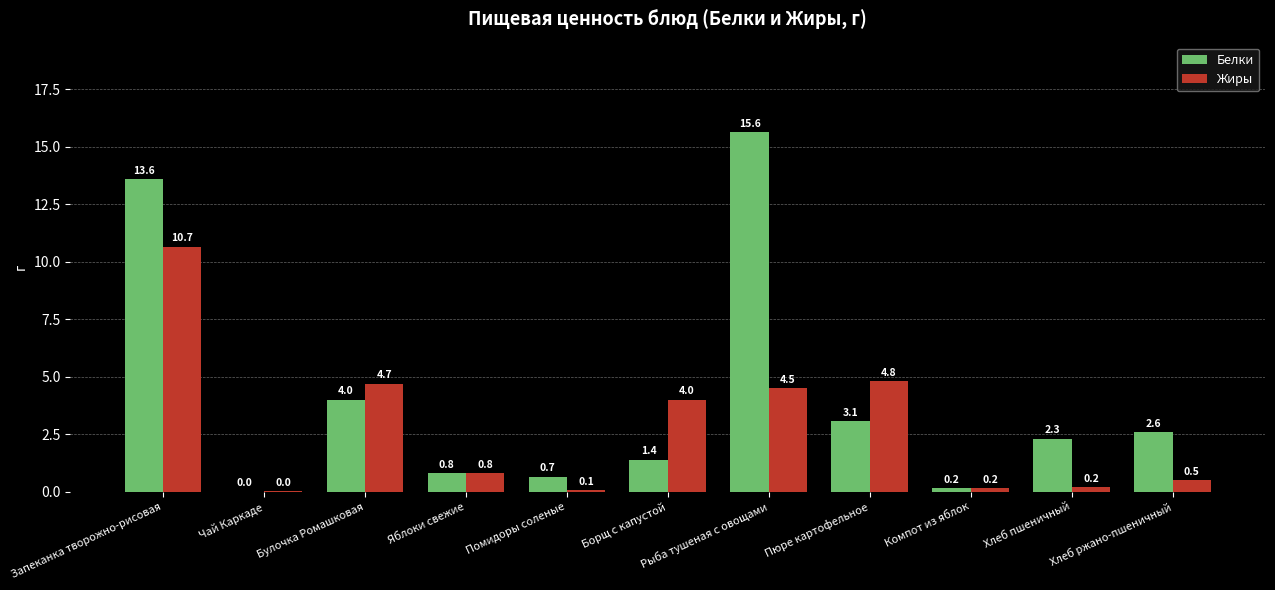

Which series has the widest spread of values?

Белки